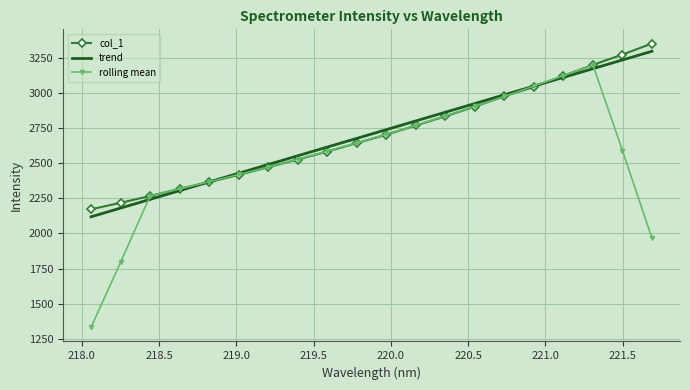

Which series has the largest range (max minus min)?

rolling mean